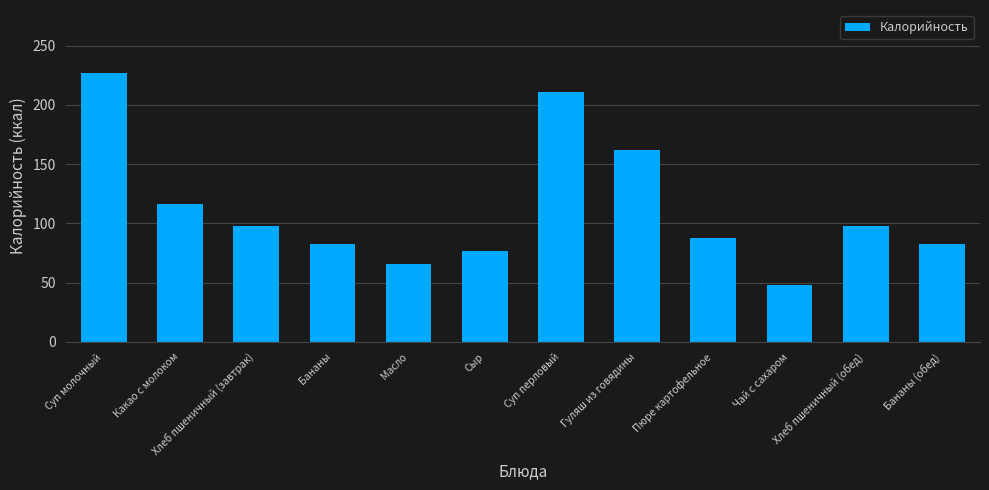

How many values are below 98?

6